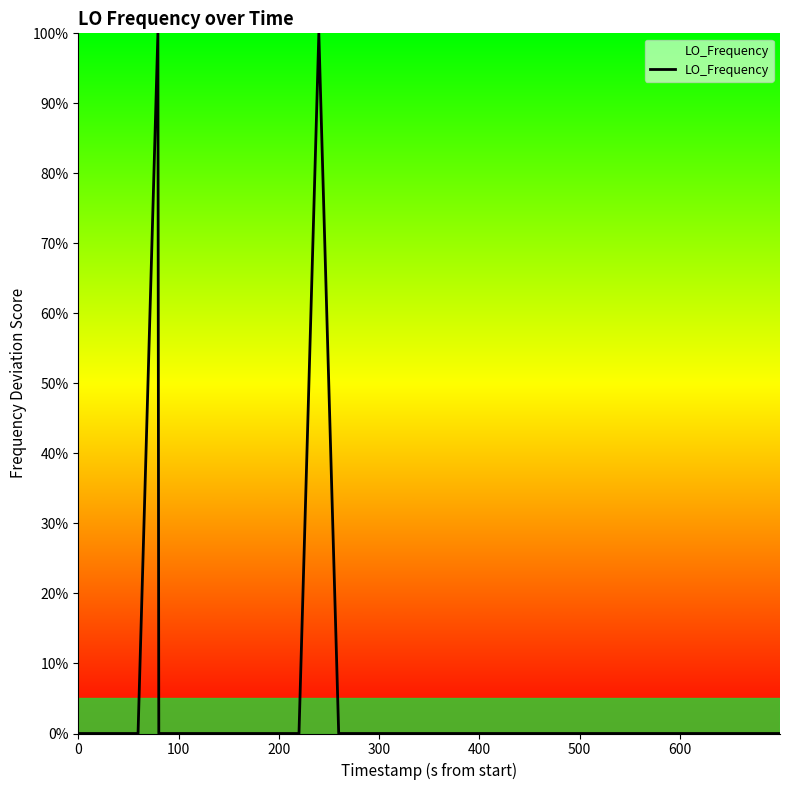

What is the maximum value shown in the chart?

100.0